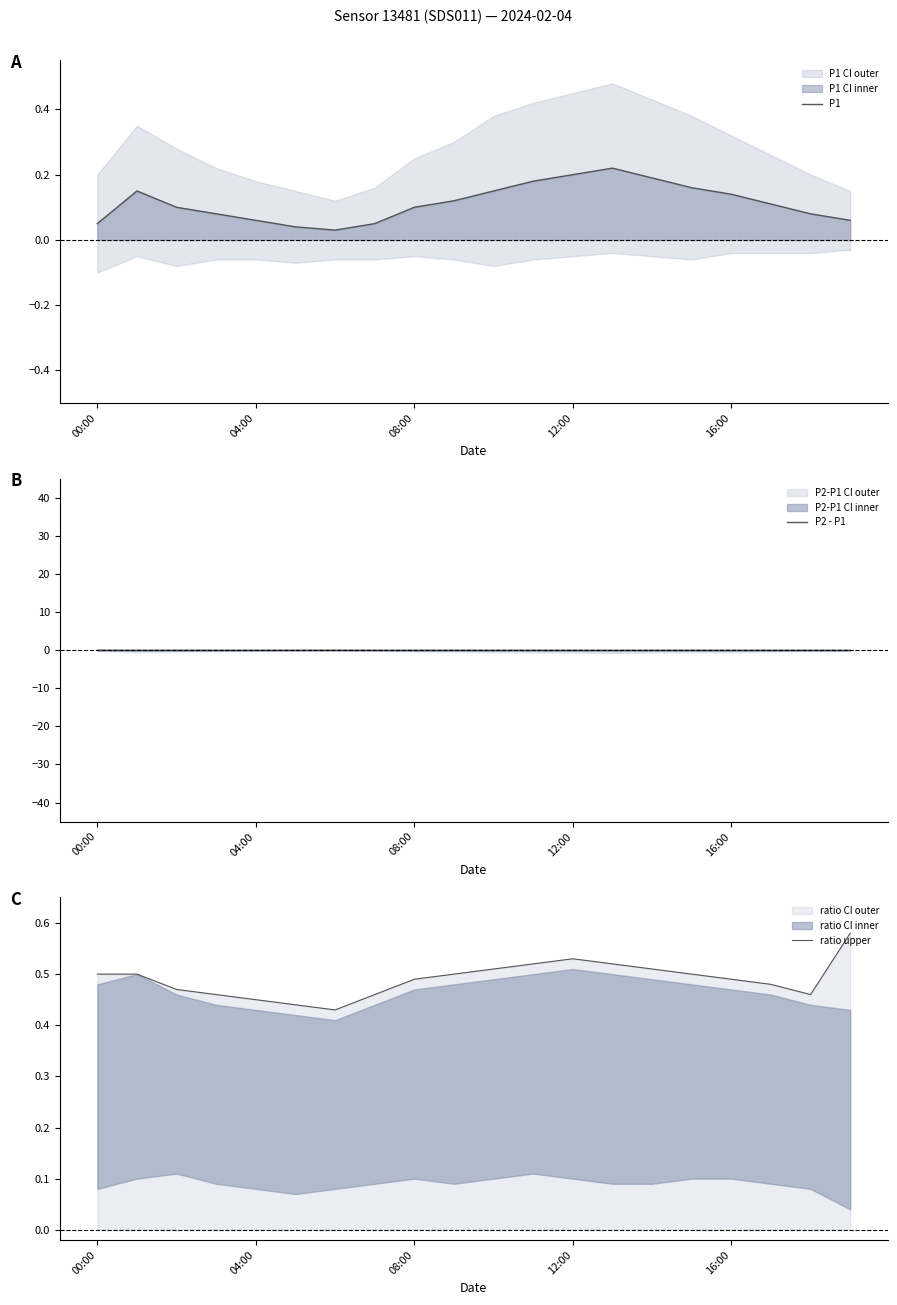

True or false: P1 has a value of 0.0 at 04:00.

False